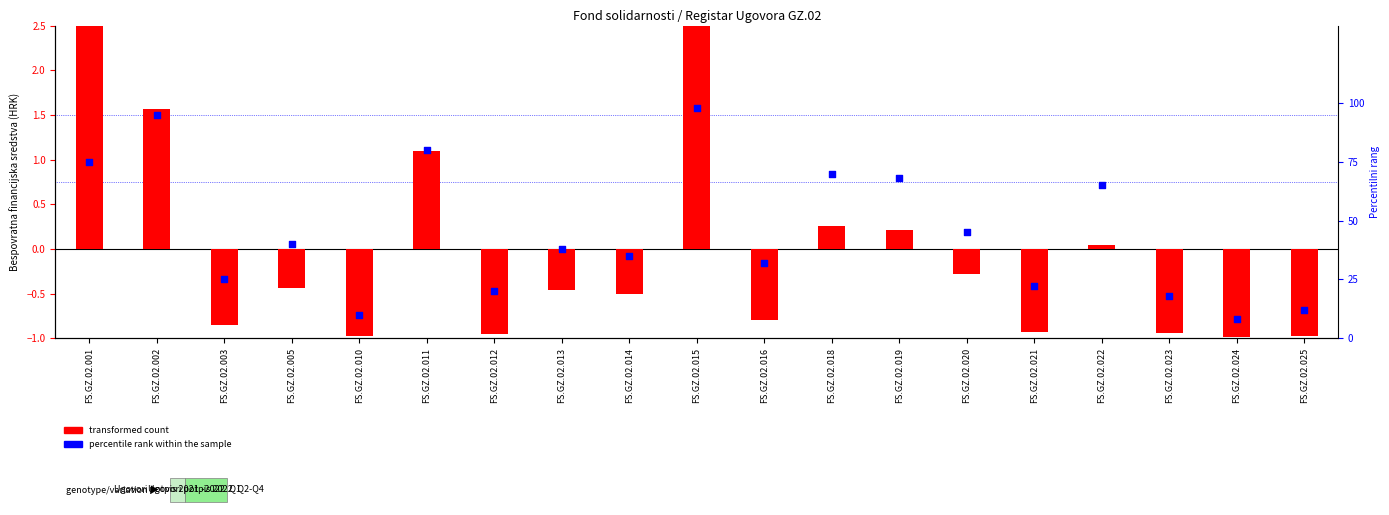

Which series reaches the minimum Y coordinate?

transformed count